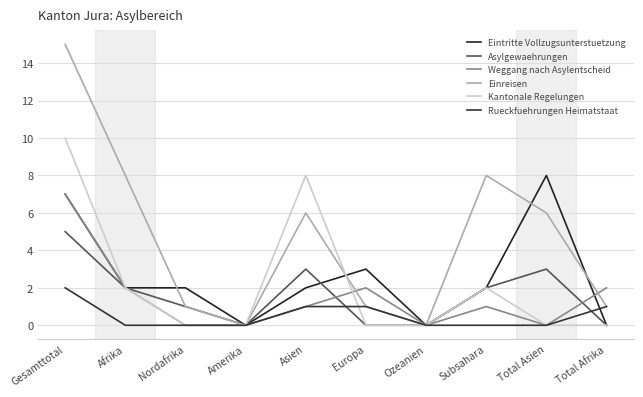

What position from the left is Total Afrika?

10